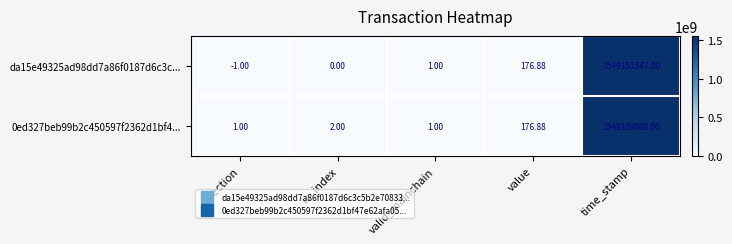

Which label corresponds to the largest value in the chart?

time_stamp